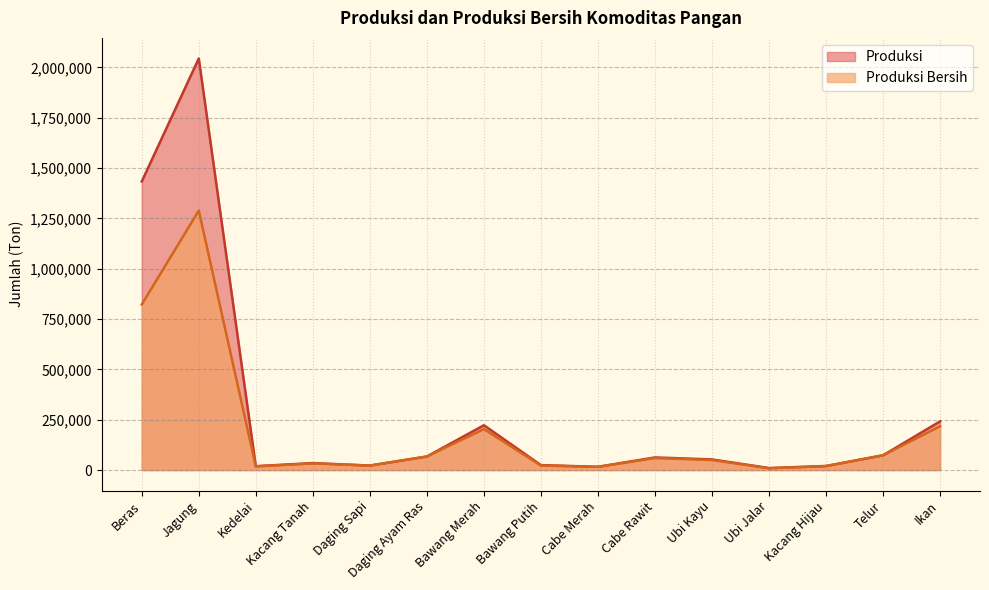

What position from the left is Ubi Jalar?

12